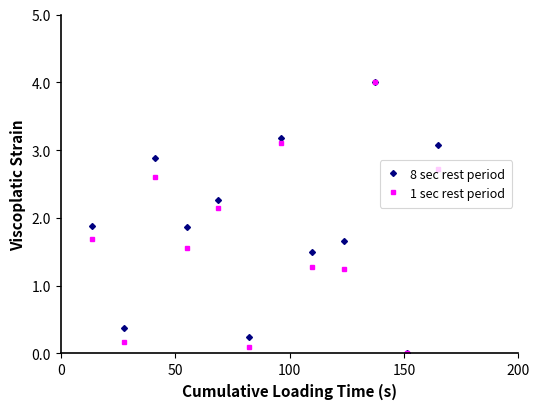

In 8 sec rest period, how many points are lower than both neighbors (excluding endpoints)?

5